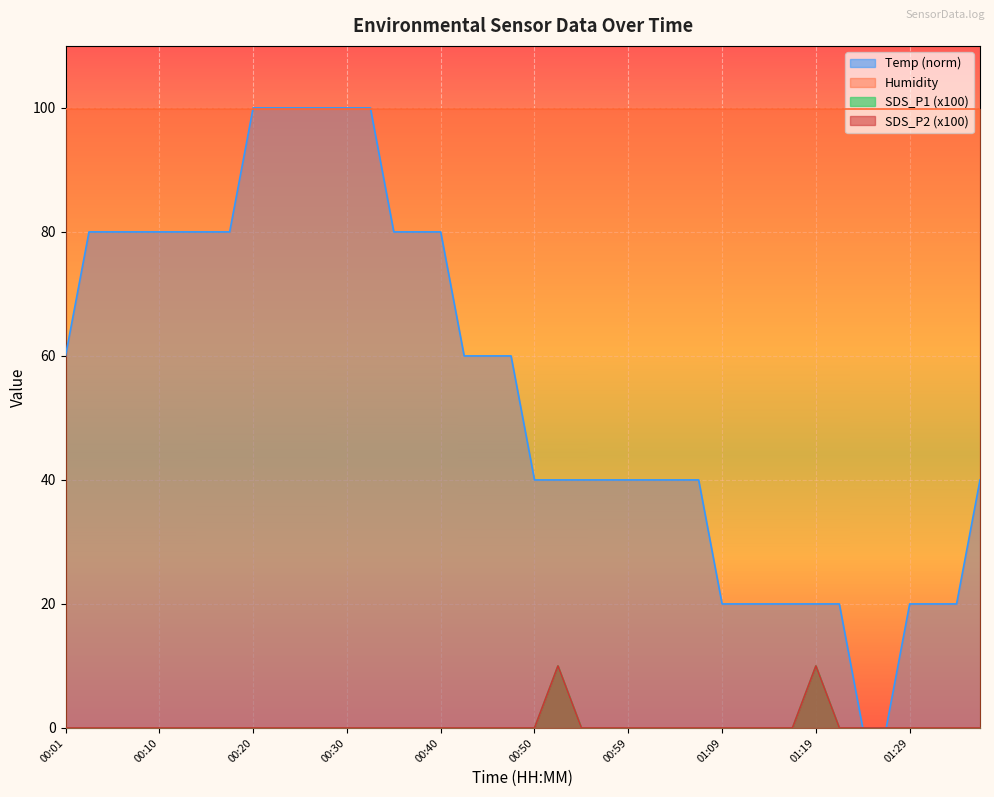

True or false: SDS_P2 has a value of -4.2 at 00:18.

False